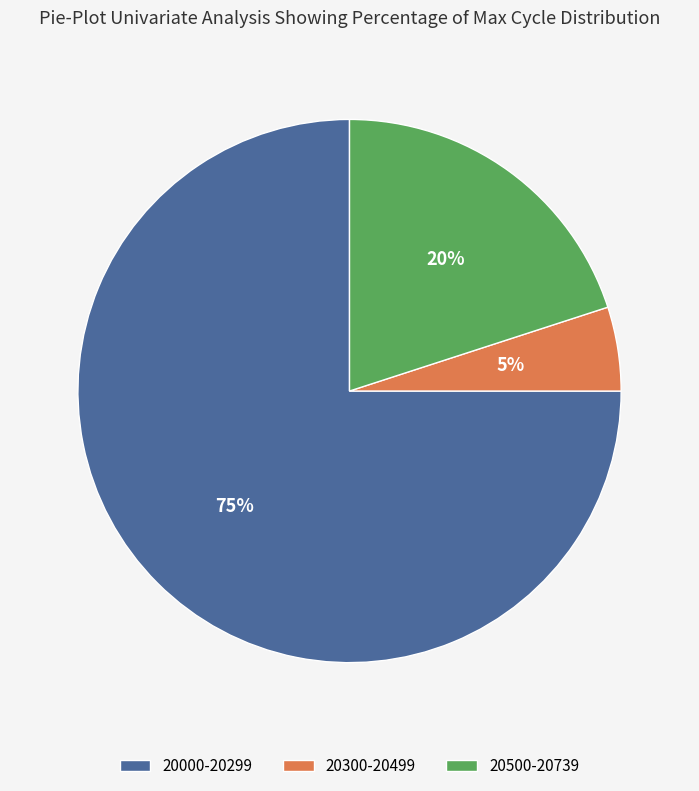

Rank the categories by value from lowest to highest.

20300-20499, 20500-20739, 20000-20299